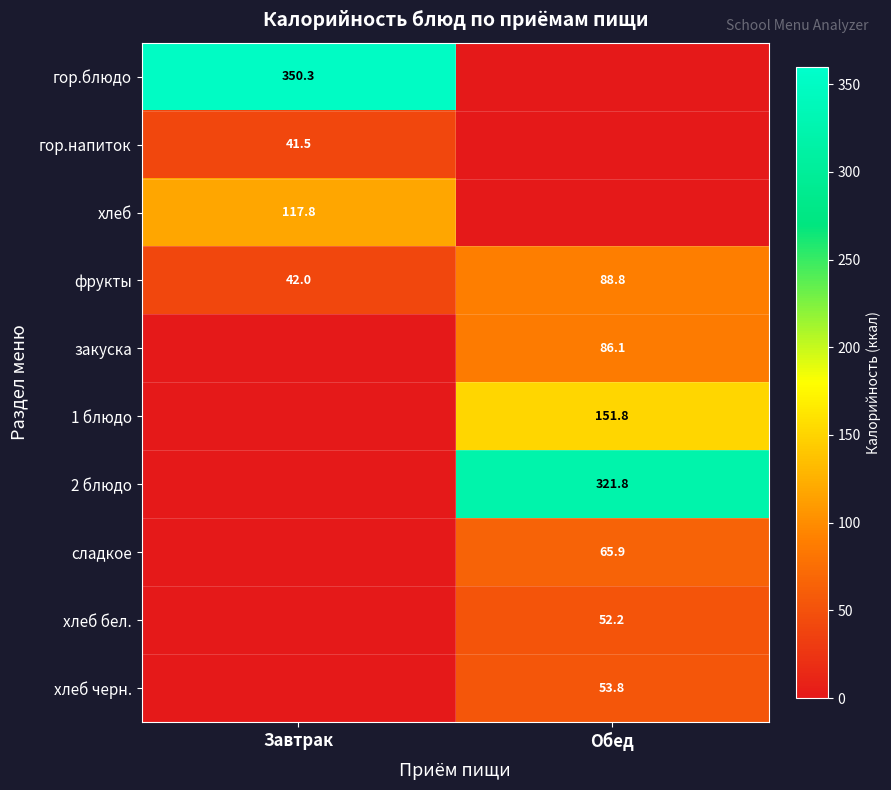

At which category is the sum across all series the highest?

Обед